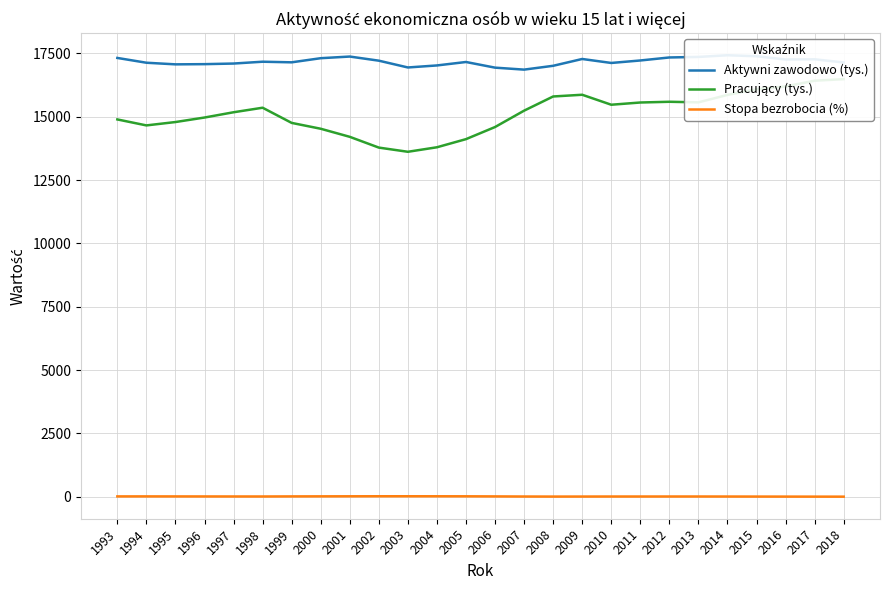

What is the minimum value shown in the chart?

3.9